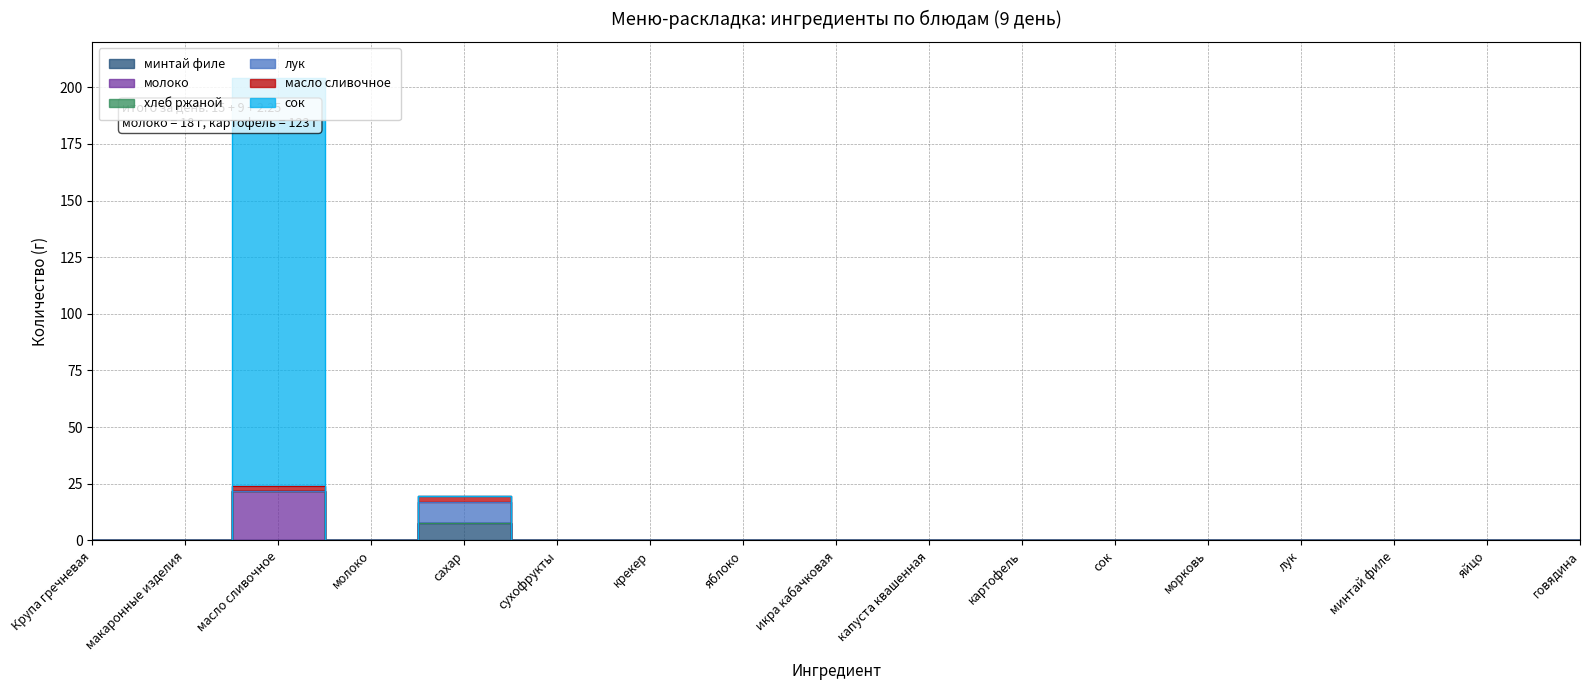

True or false: молоко has more than 1 interior local peaks.

False